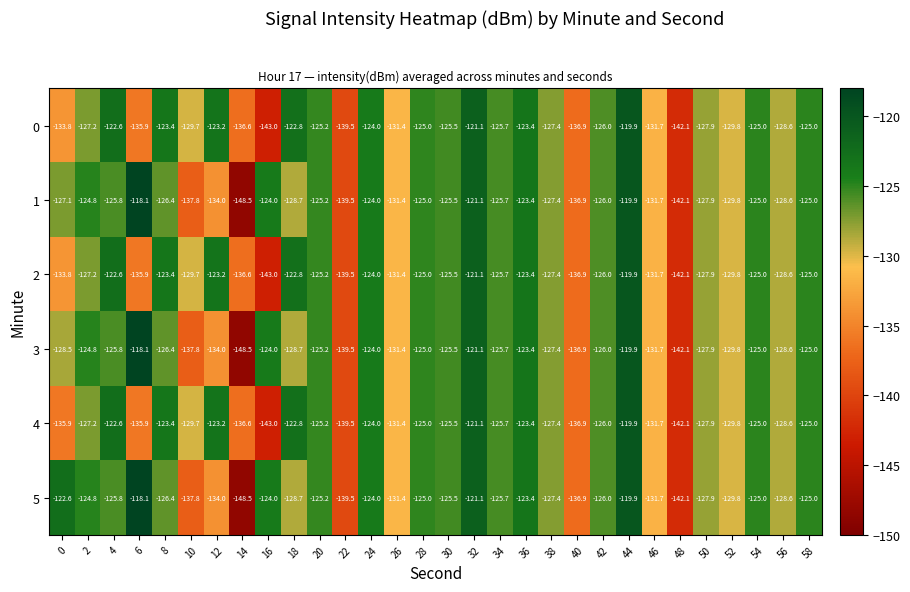

What is the spread (max minus min) of values at 6?

17.8